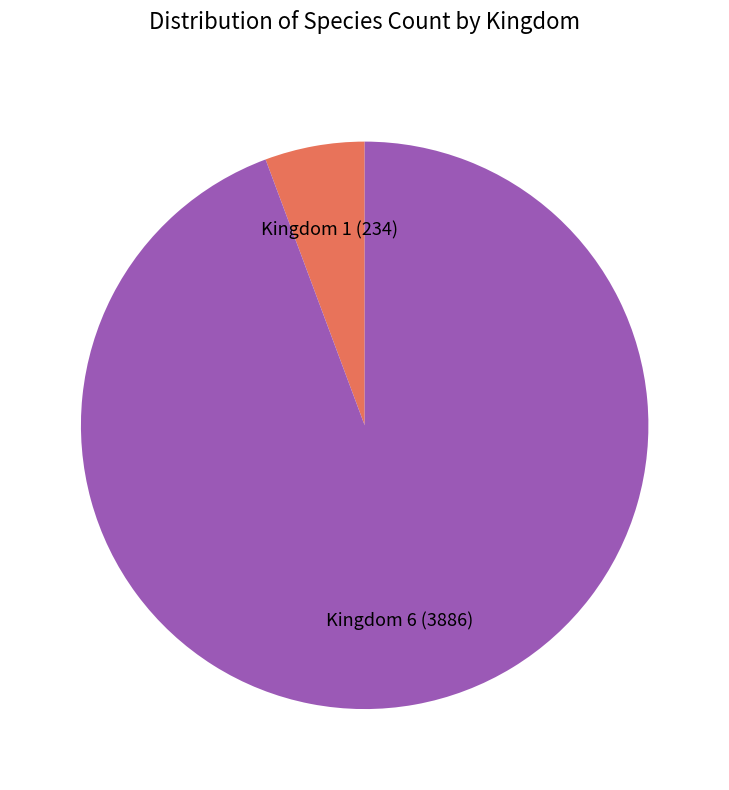

Does any single category account for the majority?

Yes